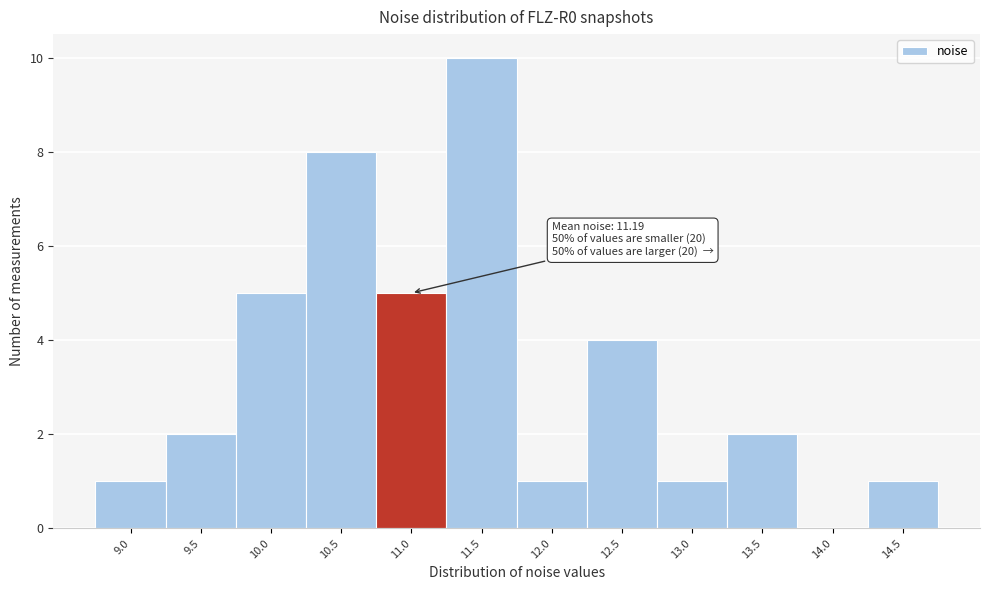

Which range on the x-axis has the tallest bar?

11.25 to 11.75